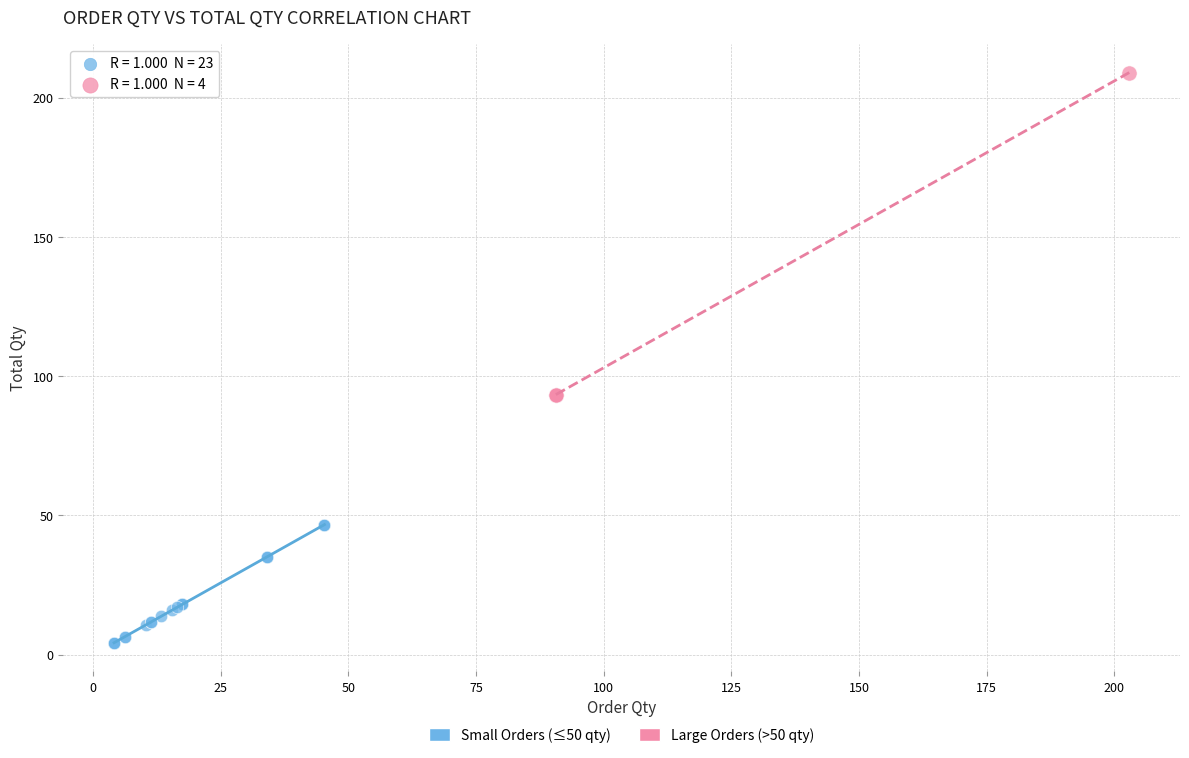

Which series reaches the minimum Y coordinate?

Small Orders (≤50 qty)